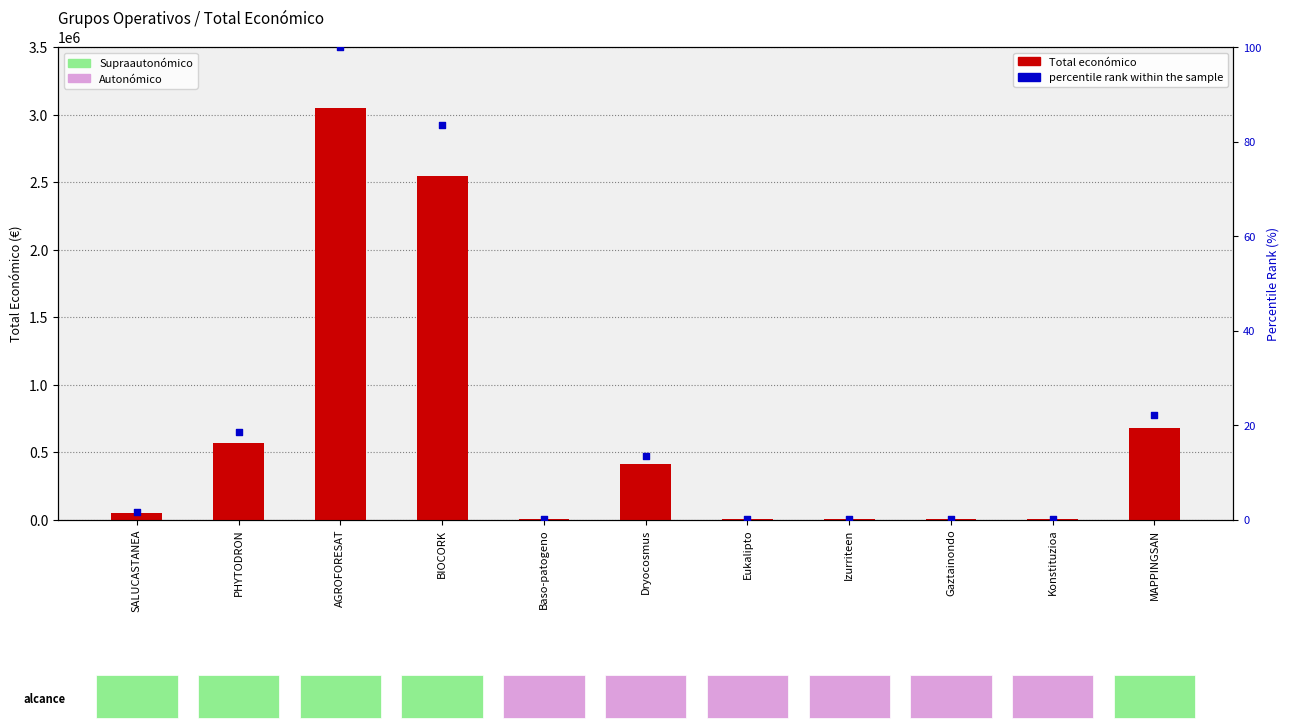

Which series has the widest spread of Y values?

Total económico